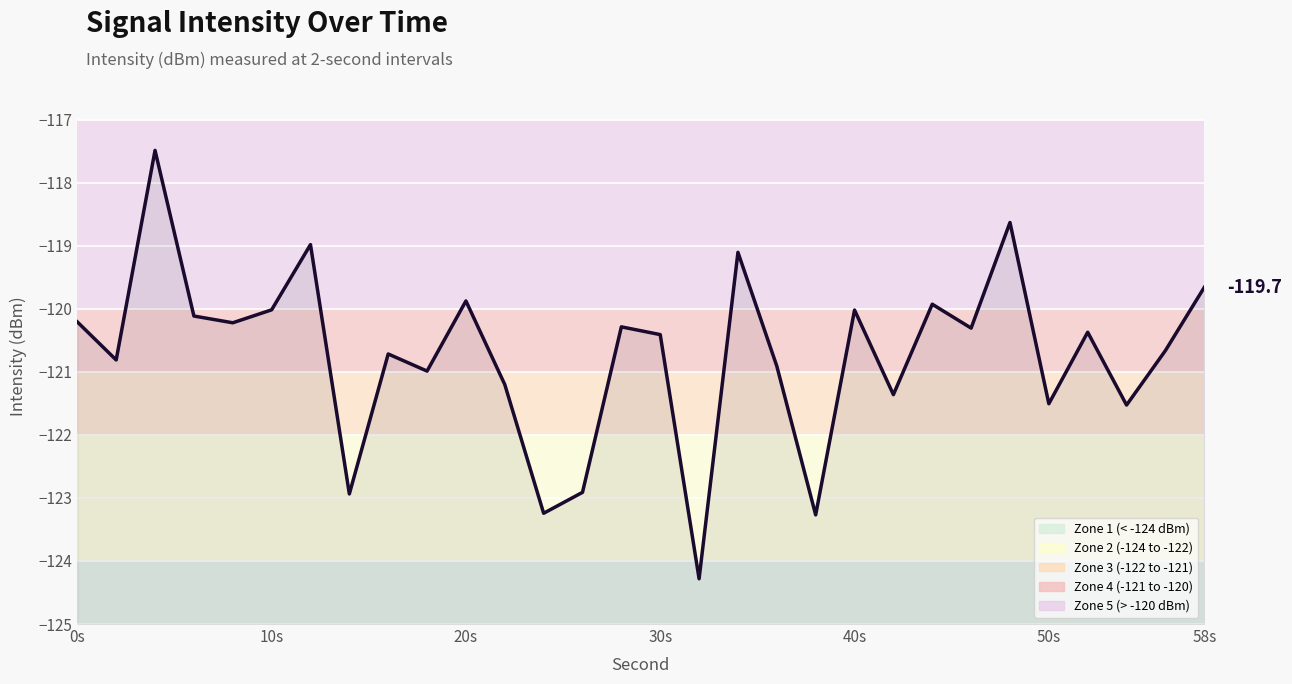

Does the chart display data point markers on the line(s)?

No